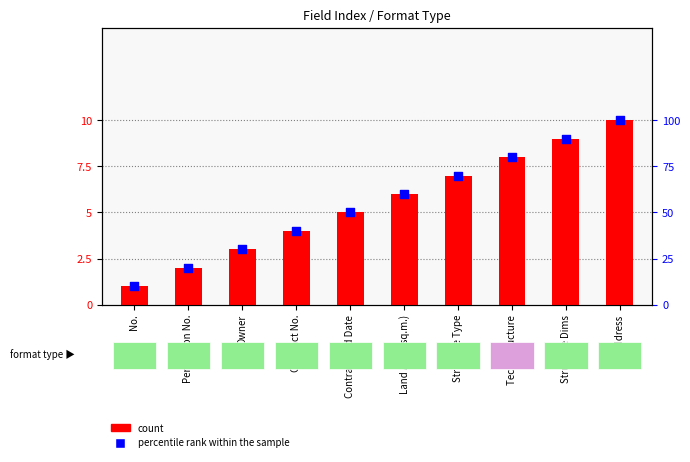

Which series contains the highest Y value?

percentile rank within the sample